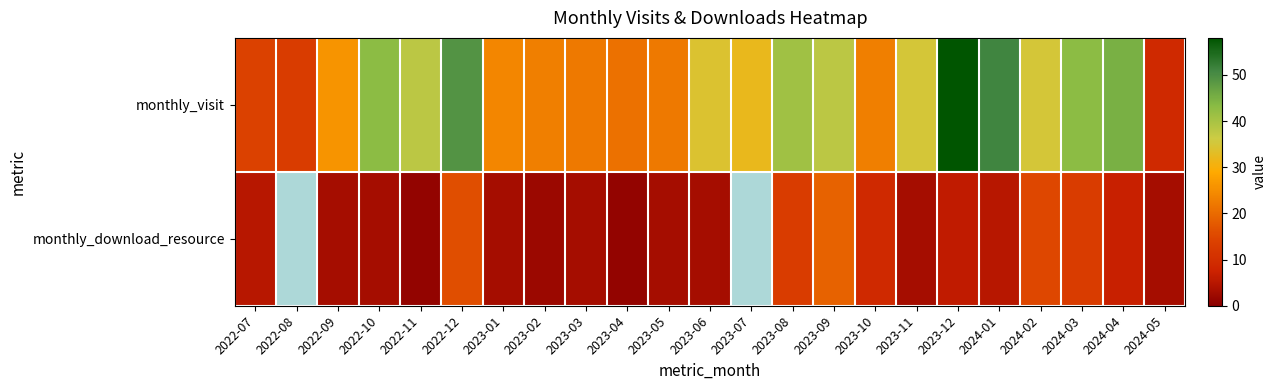

Which category has the highest value in the monthly_download_resource series?

2023-09